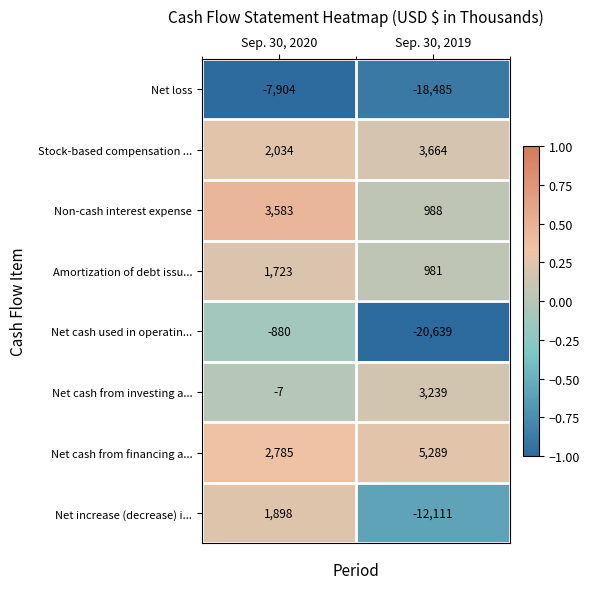

List the series in order of their peak value, highest first.

Net cash from financing a..., Stock-based compensation ..., Non-cash interest expense, Net cash from investing a..., Net increase (decrease) i..., Amortization of debt issu..., Net cash used in operatin..., Net loss